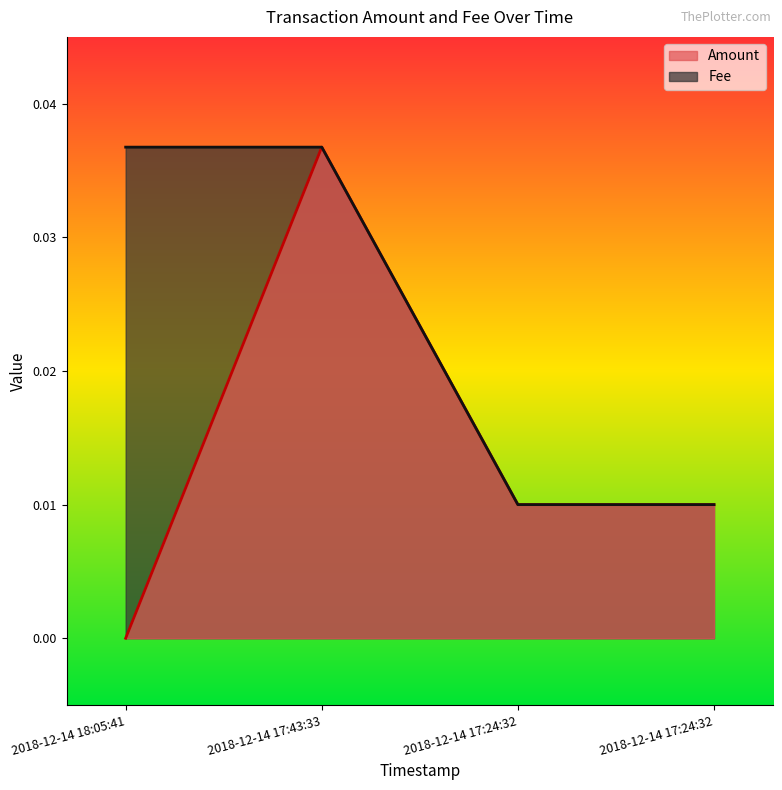

How many distinct data groups are displayed?

2